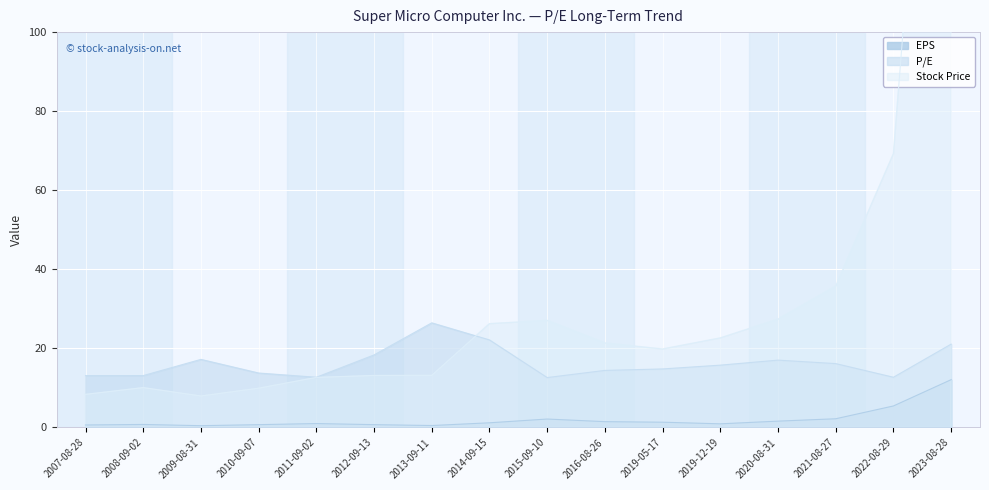

Which has a higher value, 2014-09-15 or 2019-12-19?

2014-09-15